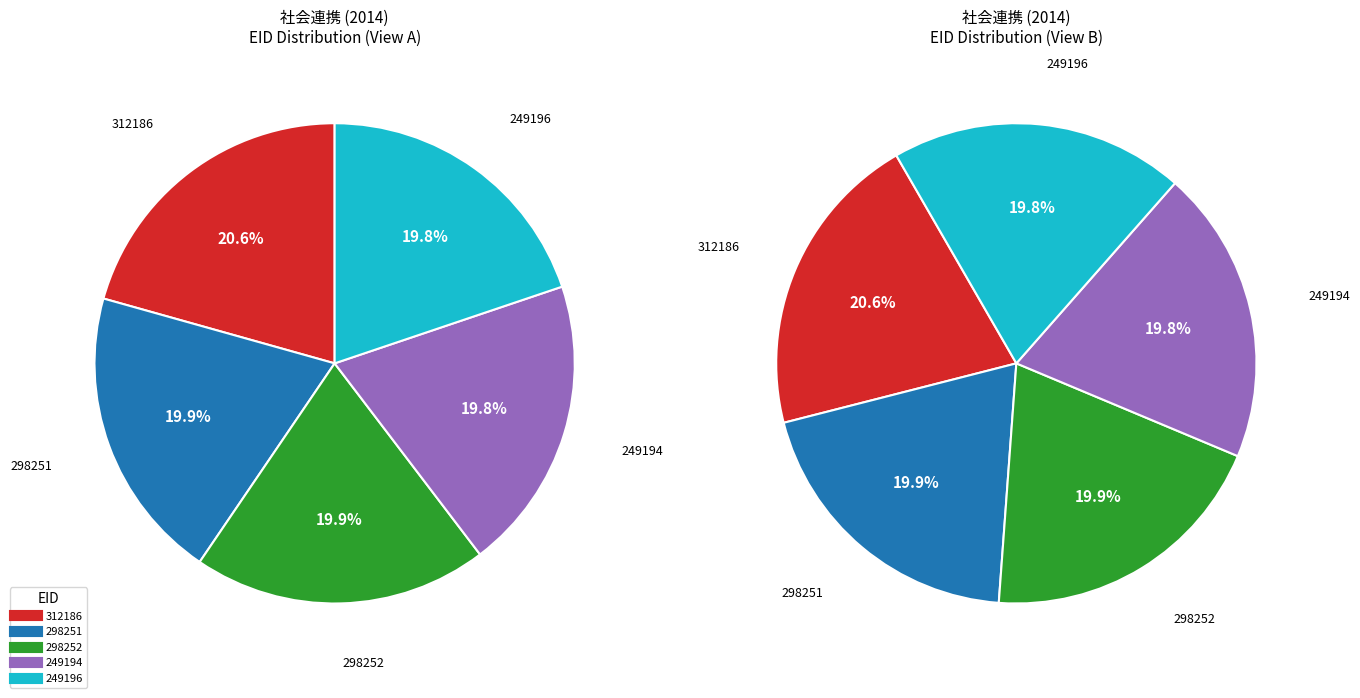

Is it true that 312186 is 15% of the pie?

False